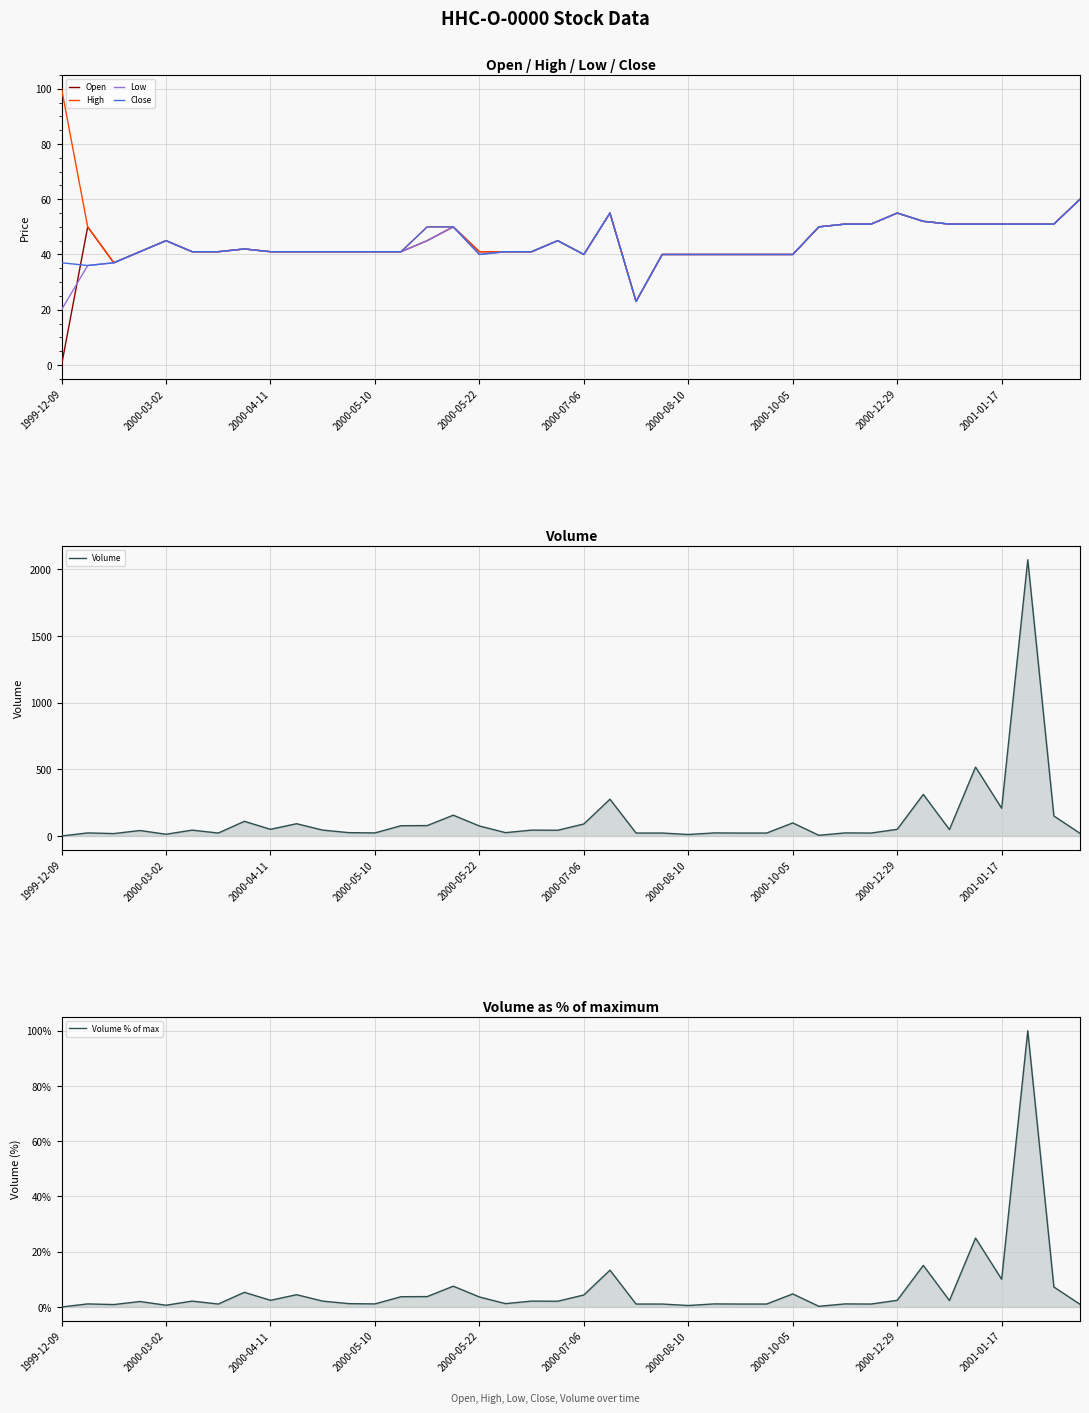

How many categories are shown in the chart?

40